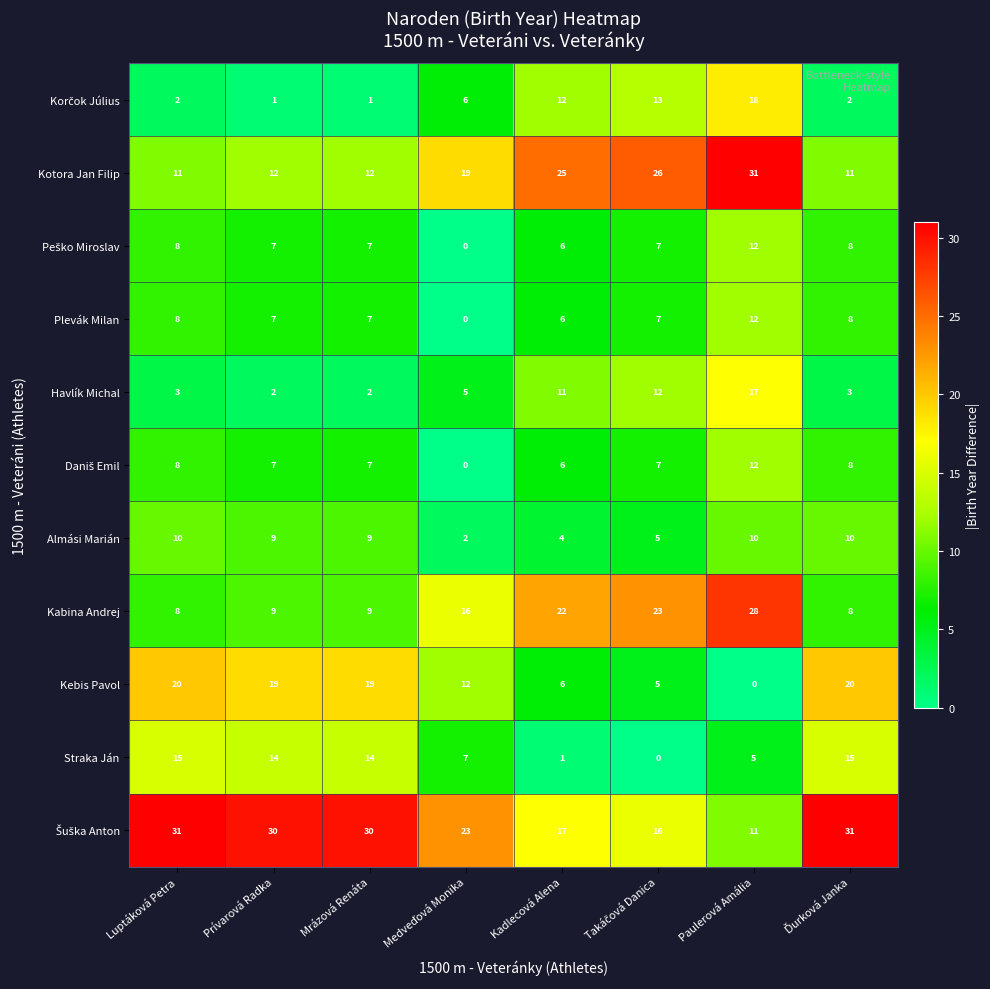

What is the average value of the Kotora Jan Filip series?

18